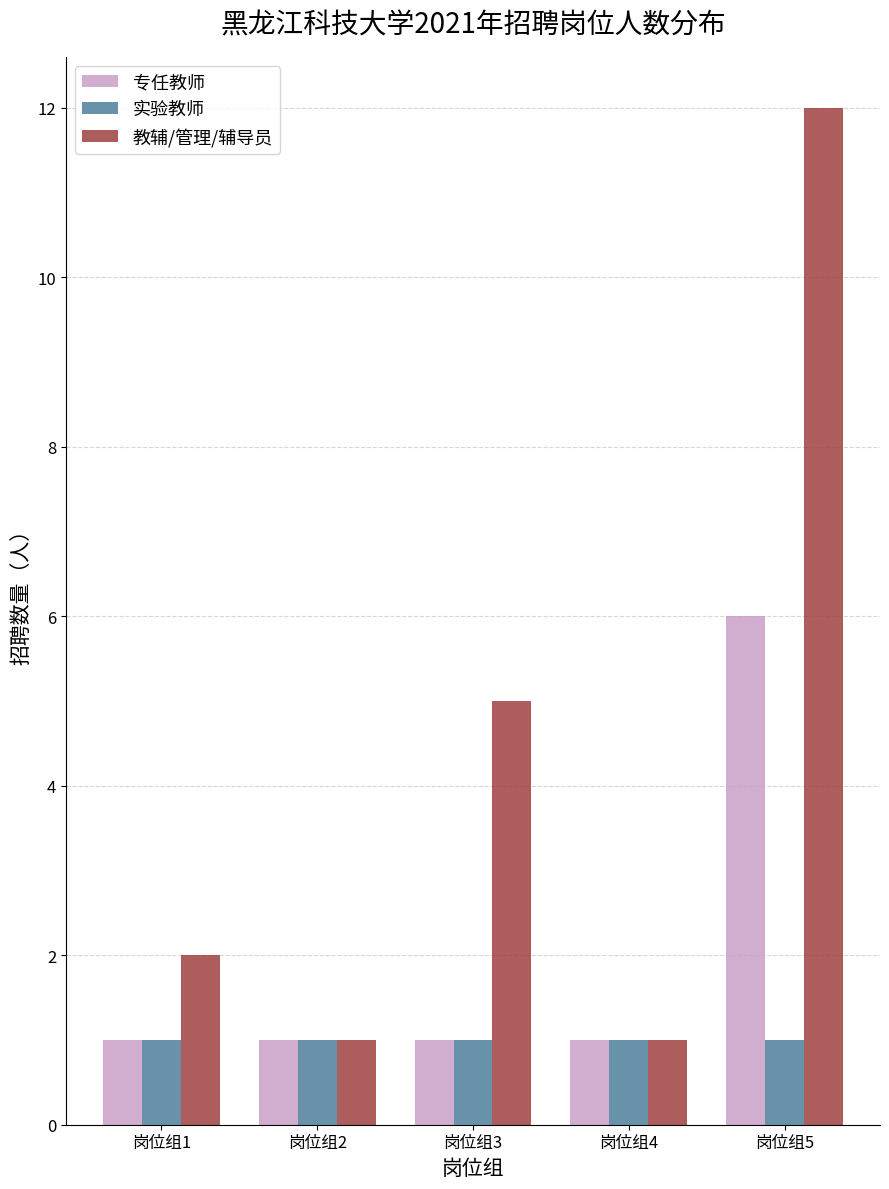

At how many categories does at least one series exceed 6?

1